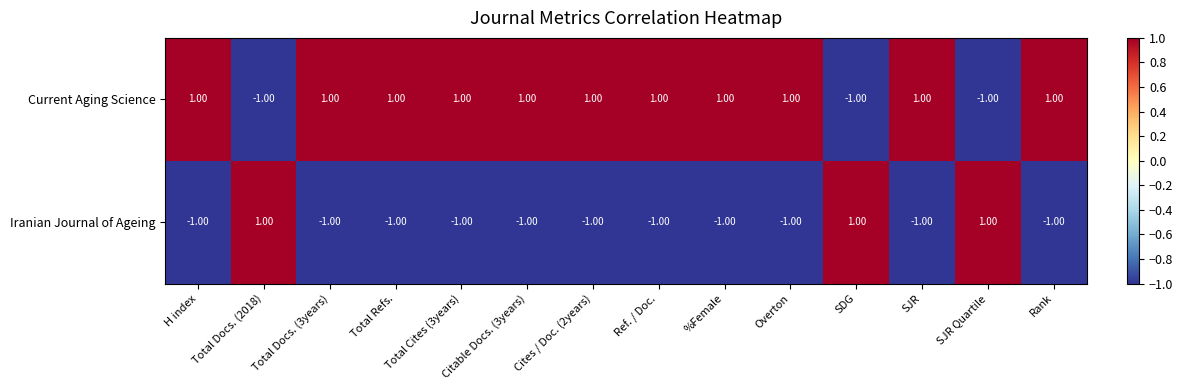

How many values in Current Aging Science are above zero?

11